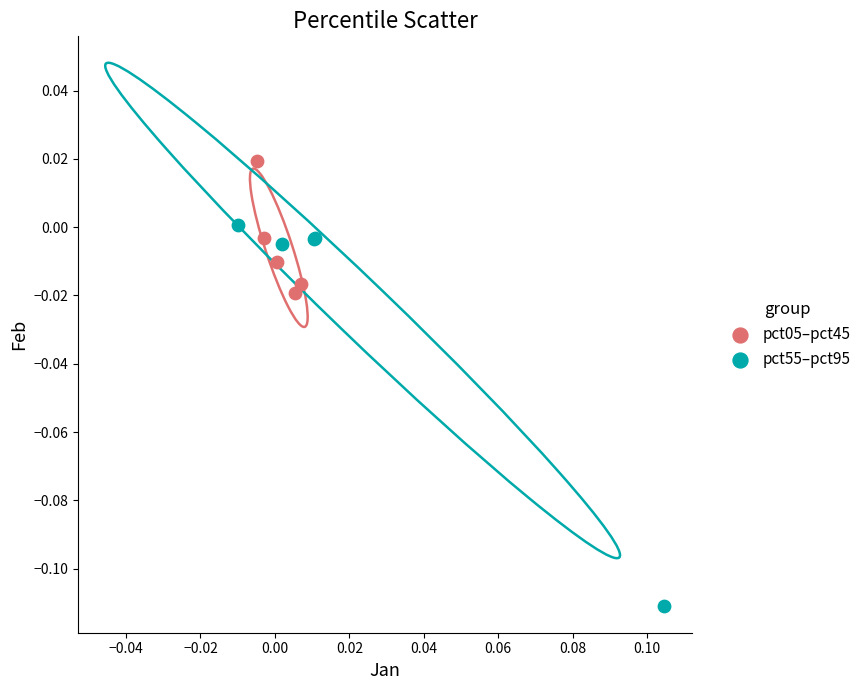

Which series has the largest Y range (max minus min)?

pct55–pct95